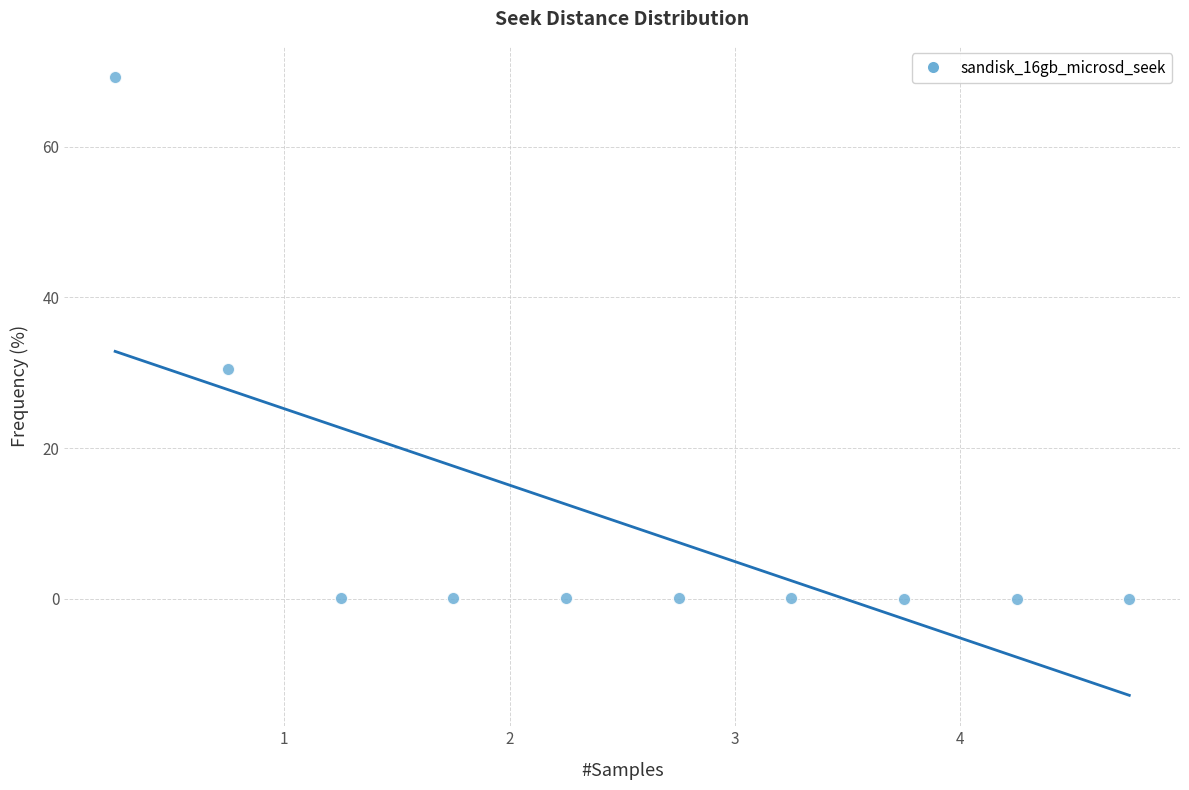

What Y value in the scatter plot is closest to 34?

30.4